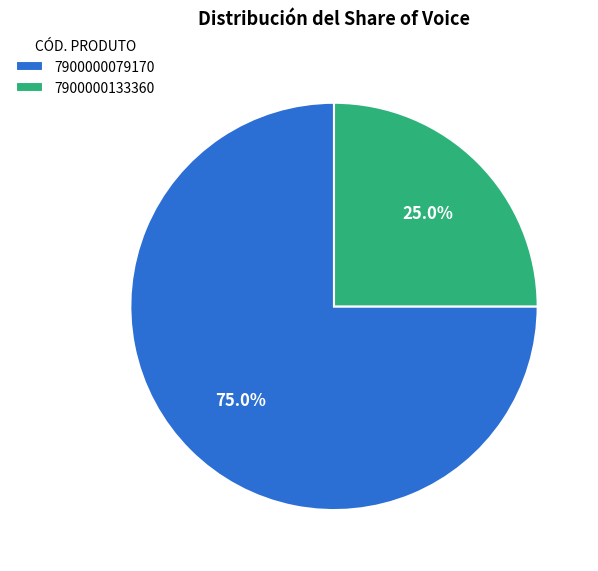

How many segments does this pie chart have?

2